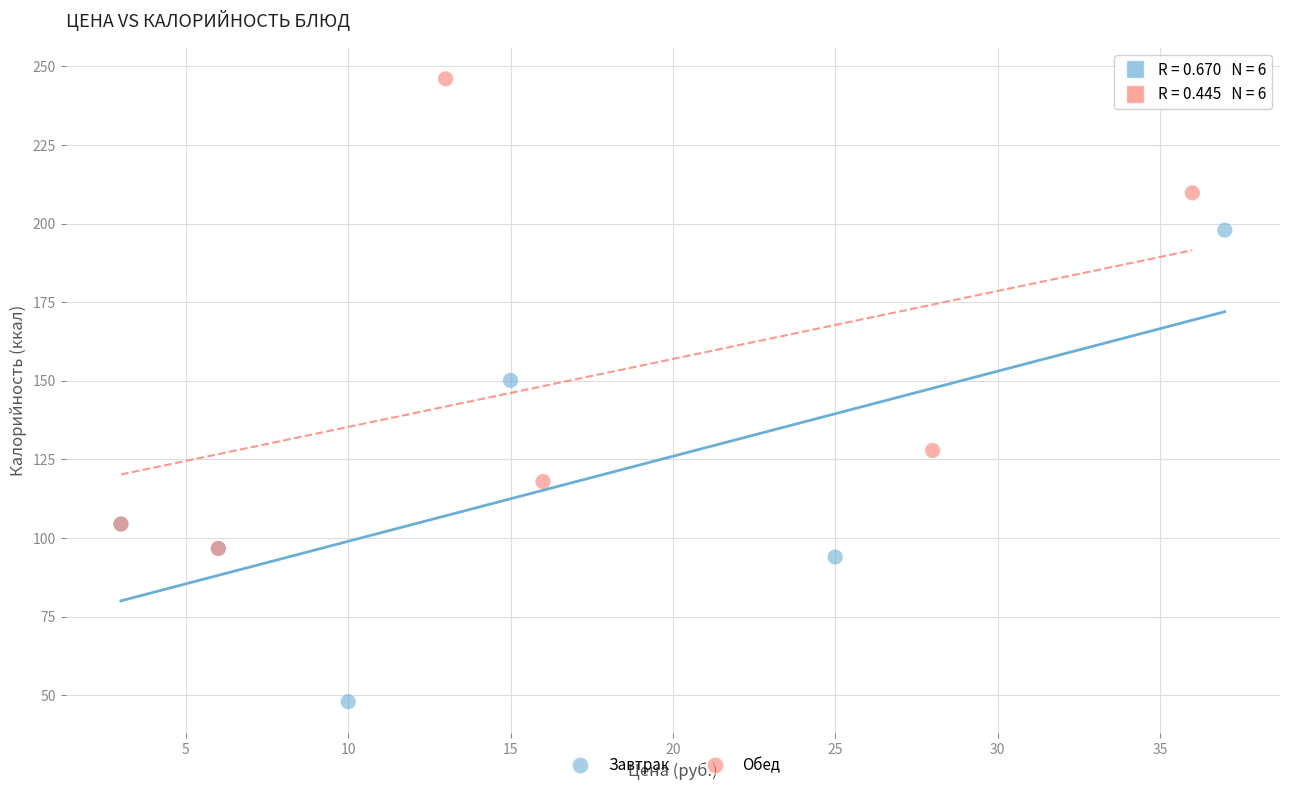

Which series contains the highest Y value?

Обед